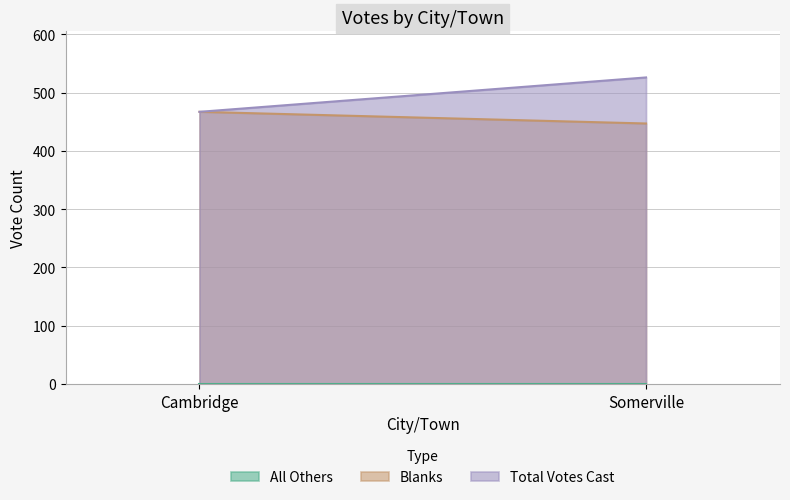

The value of Blanks at Cambridge is 467. True or false?

True